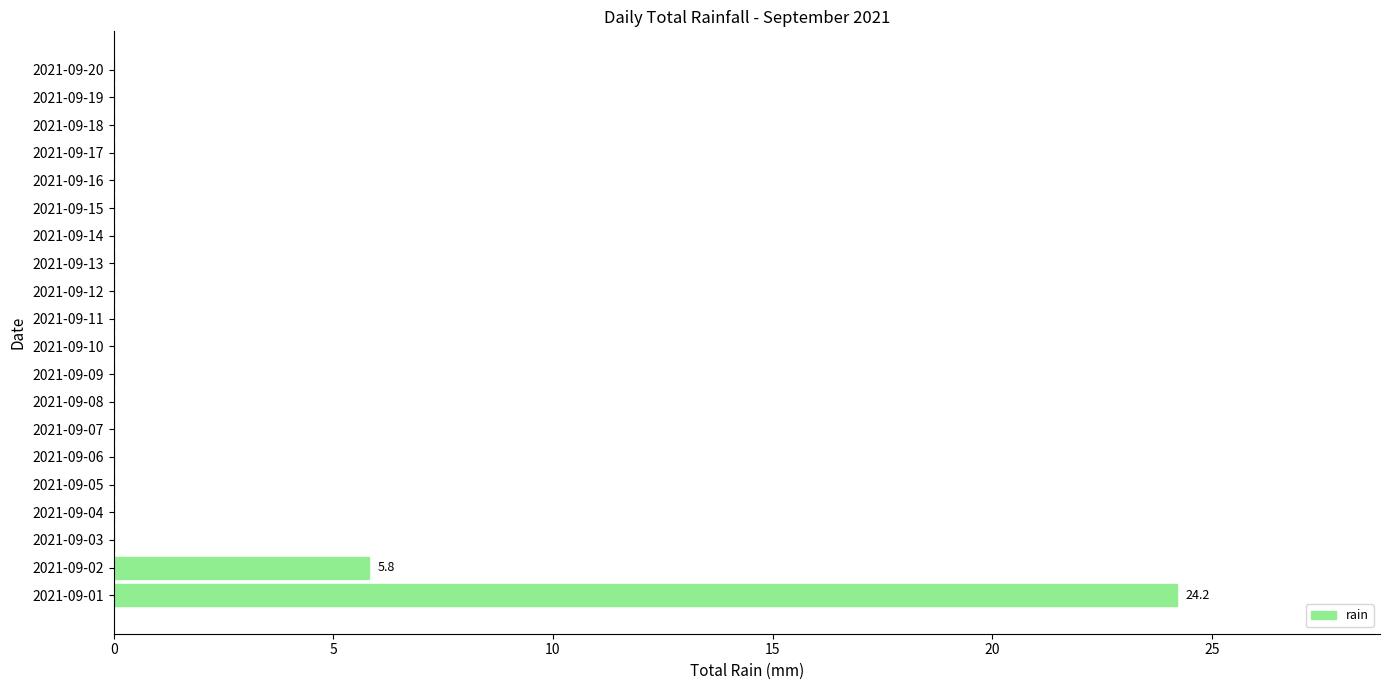

Which category has the highest value across all series?

2021-09-01